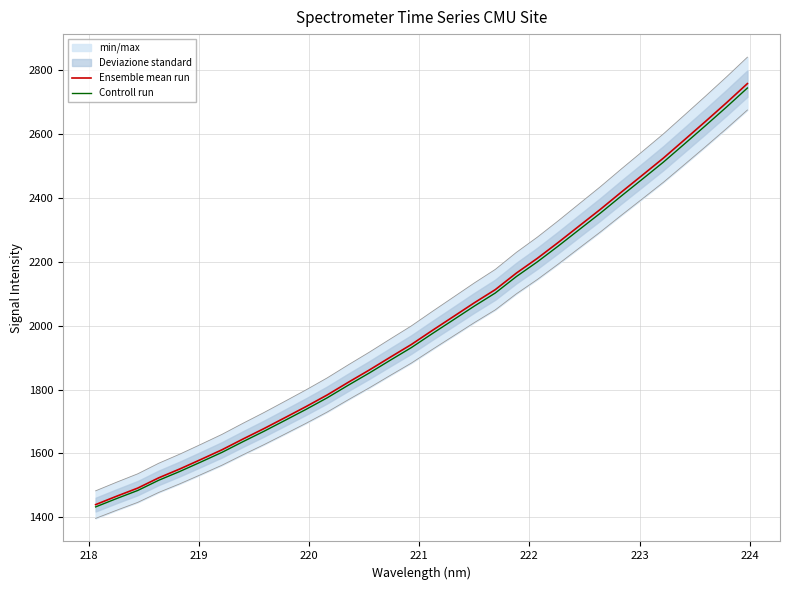

The value of Controll run at 15 is 852.0. True or false?

False